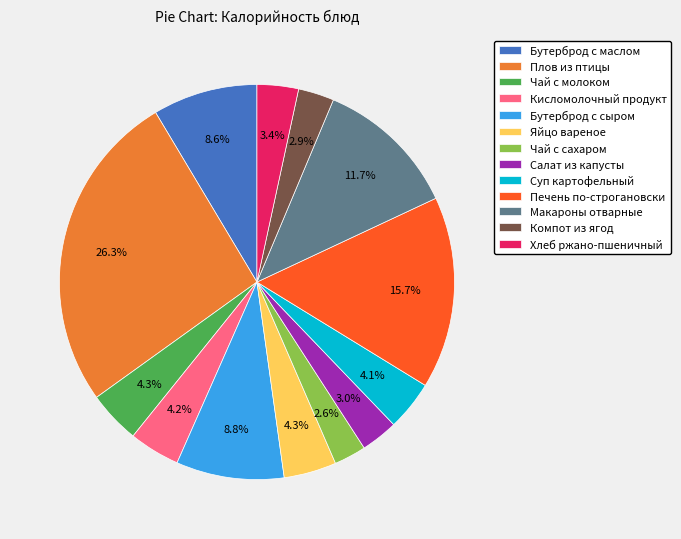

How many slices are in this pie chart?

13